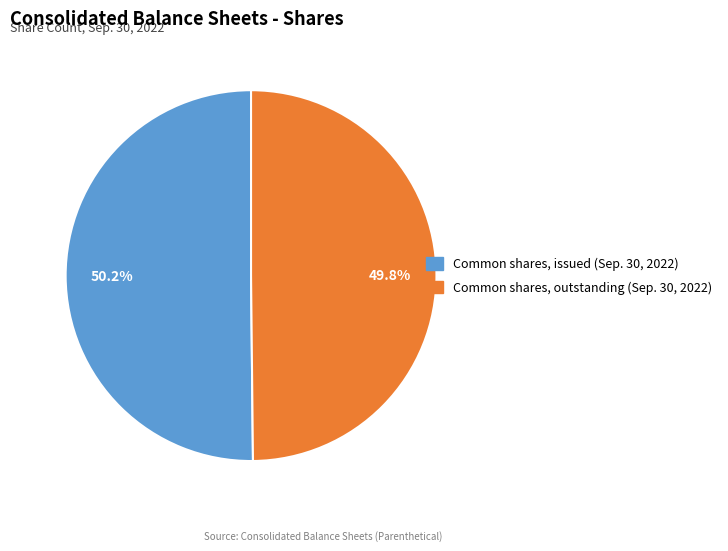

To the nearest percent, what is the average slice percentage?

50%